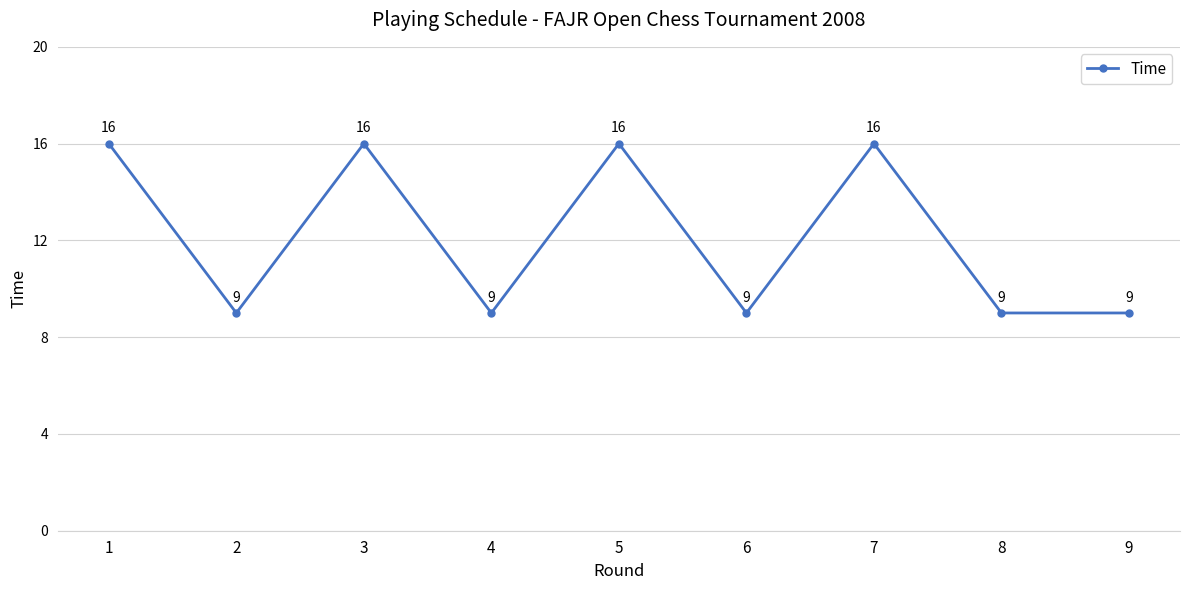

What is the approximate value at 9?

9